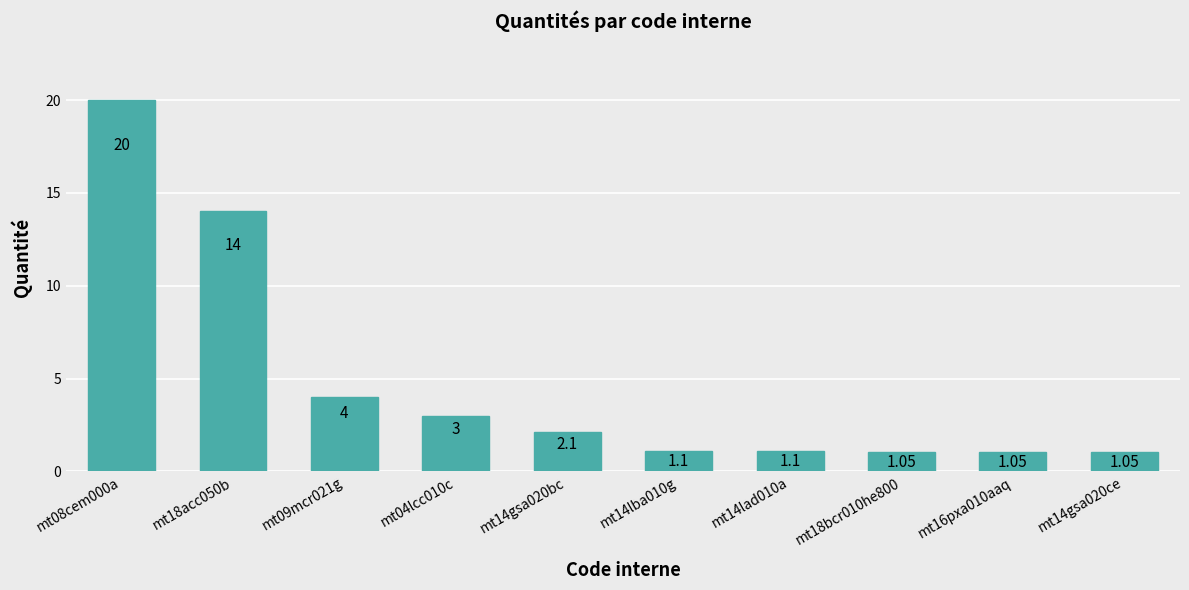

Reading right to left, what are all the values shown in this chart?

mt14gsa020ce=1.1	mt16pxa010aaq=1.1	mt18bcr010he800=1.1	mt14lad010a=1.1	mt14lba010g=1.1	mt14gsa020bc=2.1	mt04lcc010c=3.0	mt09mcr021g=4.0	mt18acc050b=14.0	mt08cem000a=20.0